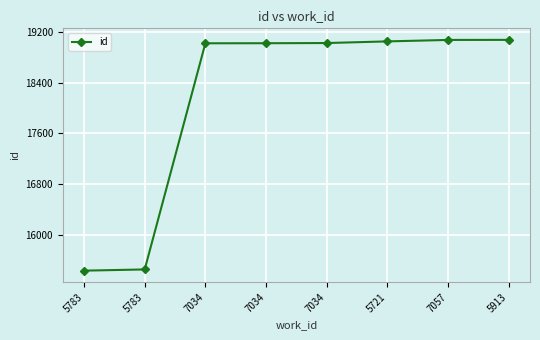

The chart shows a value of 15430 at 5783. True or false?

True